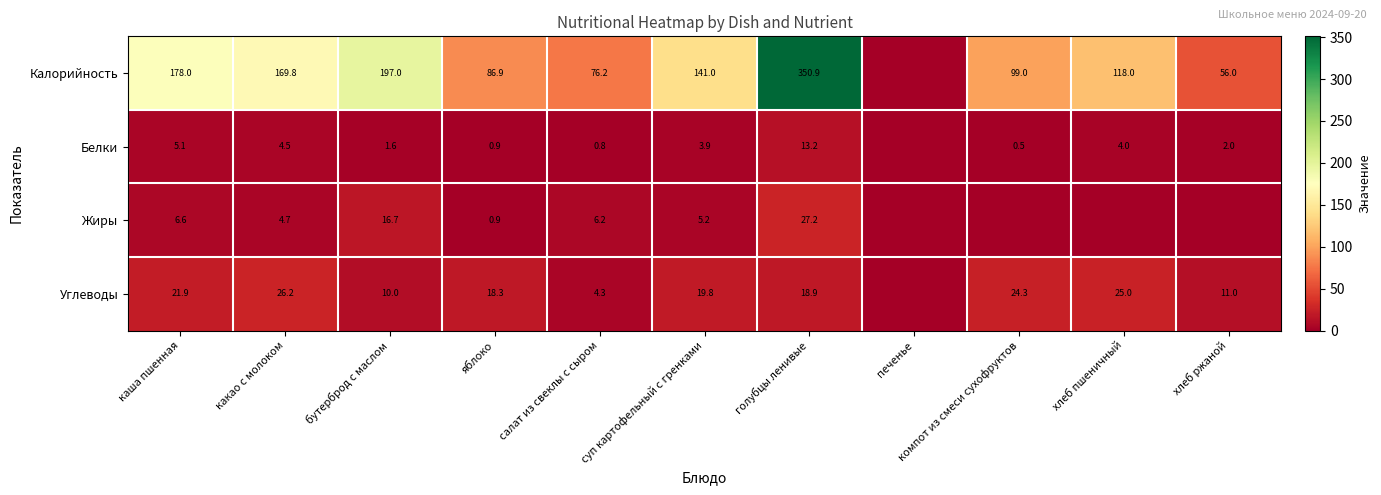

What is the total value across all series at бутерброд с маслом?

225.3